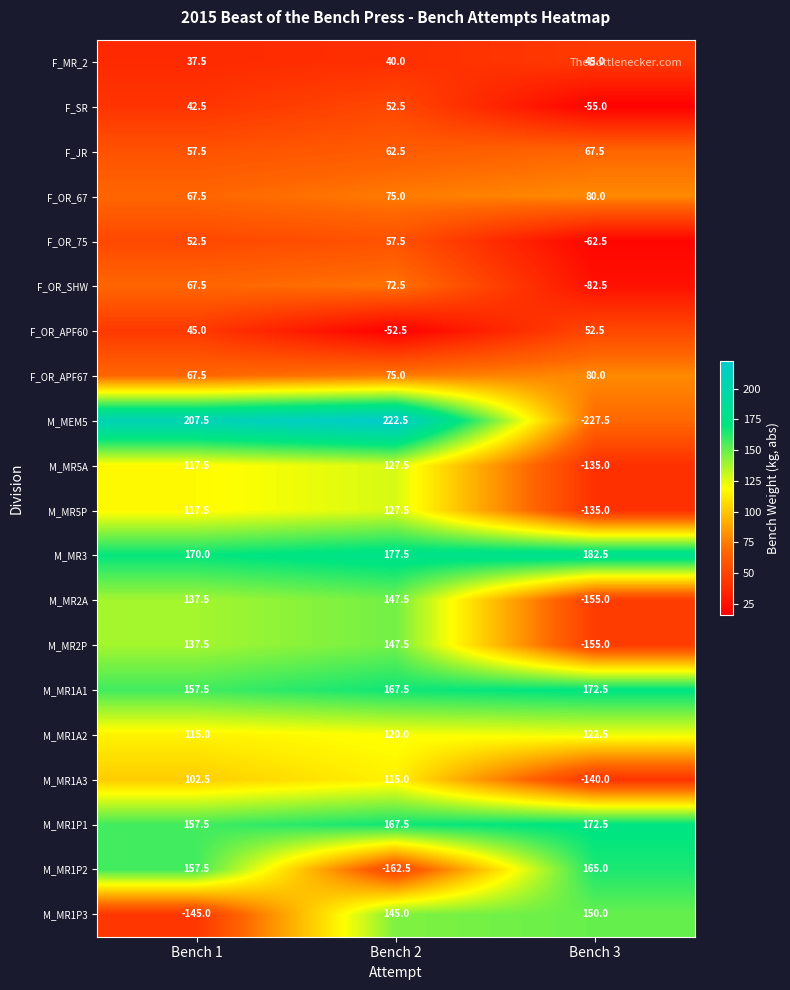

What is the minimum value shown in the chart?

-227.5